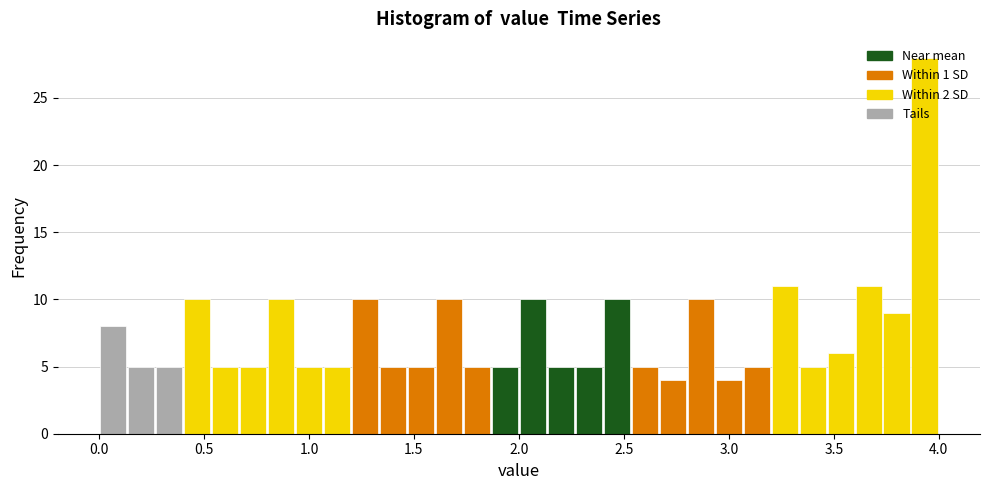

Around what value on the x-axis is the tallest bar? Give the approximate position of its centre, as read against the axis.

3.95